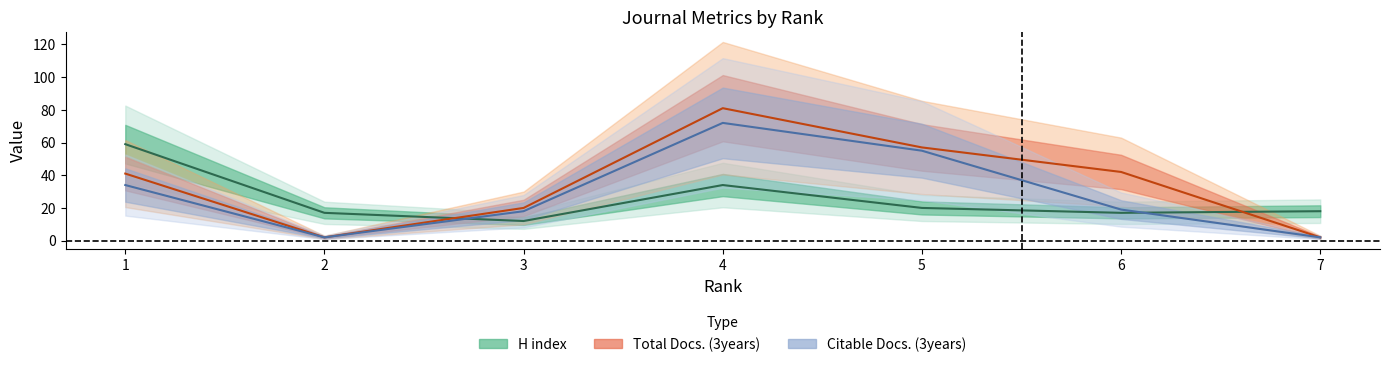

How many intersections are there between H index and Total Docs. (3years)?

2